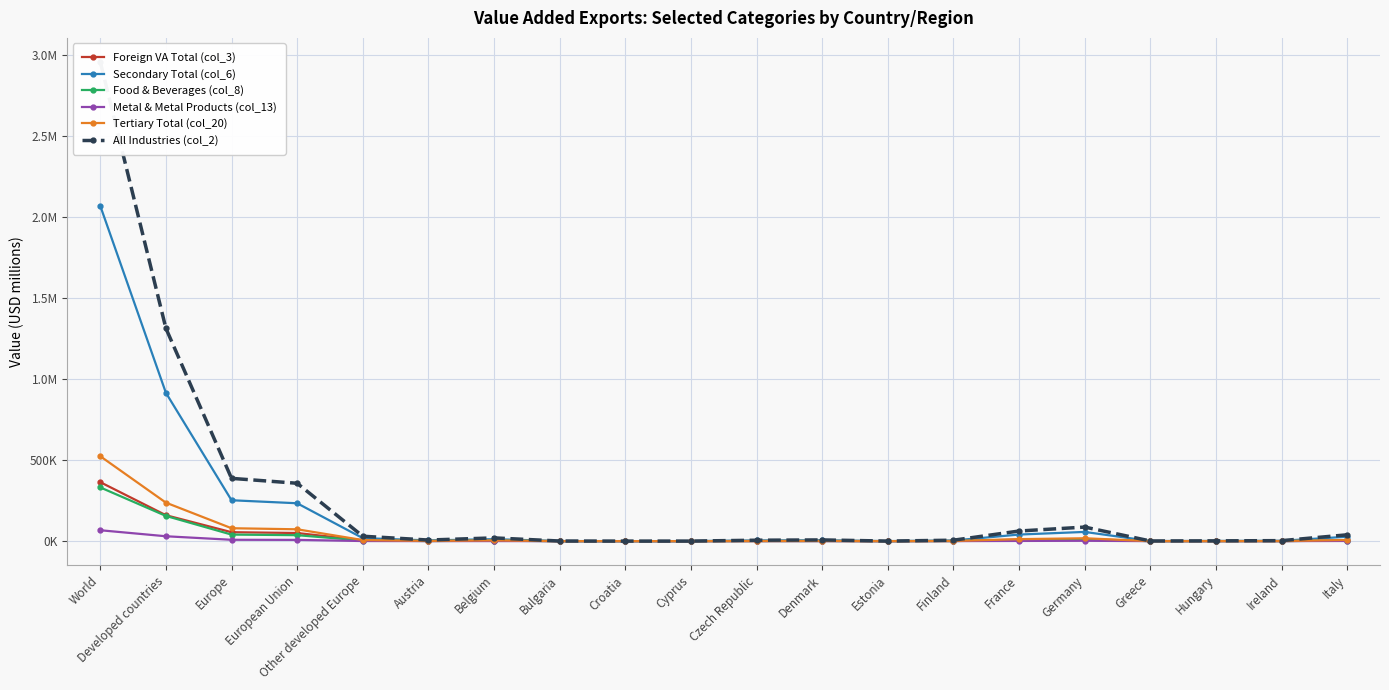

Where is the first local minimum for Food & Beverages (col_8)?

Austria